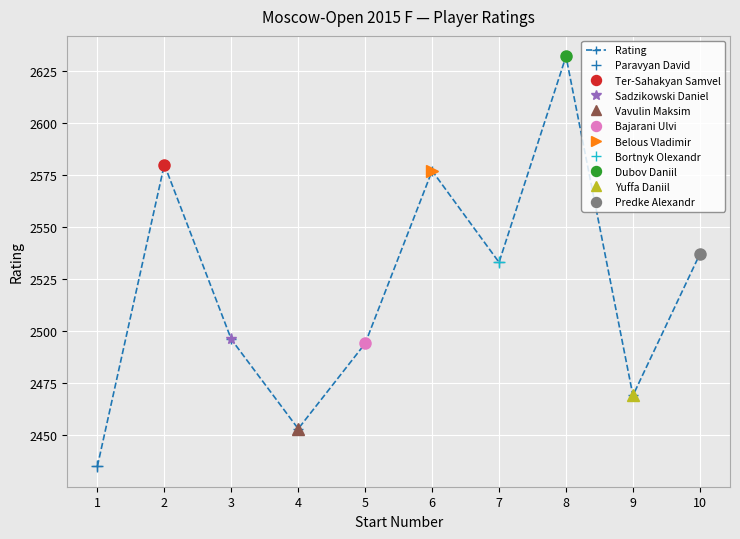

Rank the categories by value from lowest to highest.

1, 4, 9, 5, 3, 7, 10, 6, 2, 8